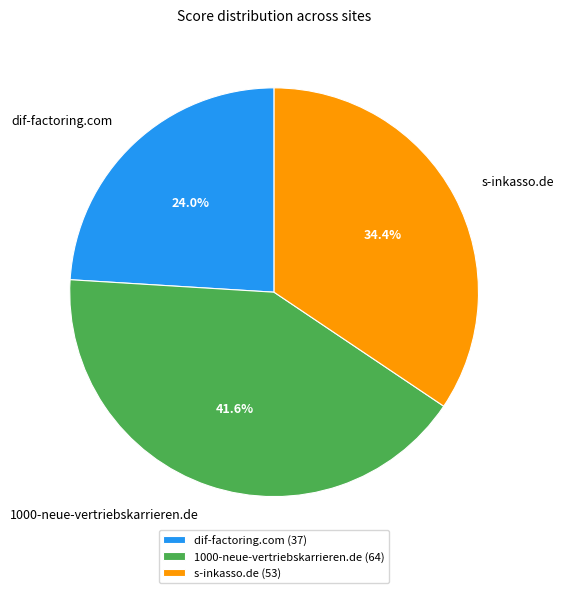

To the nearest percent, what percentage of the pie is 1000-neue-vertriebskarrieren.de?

42%